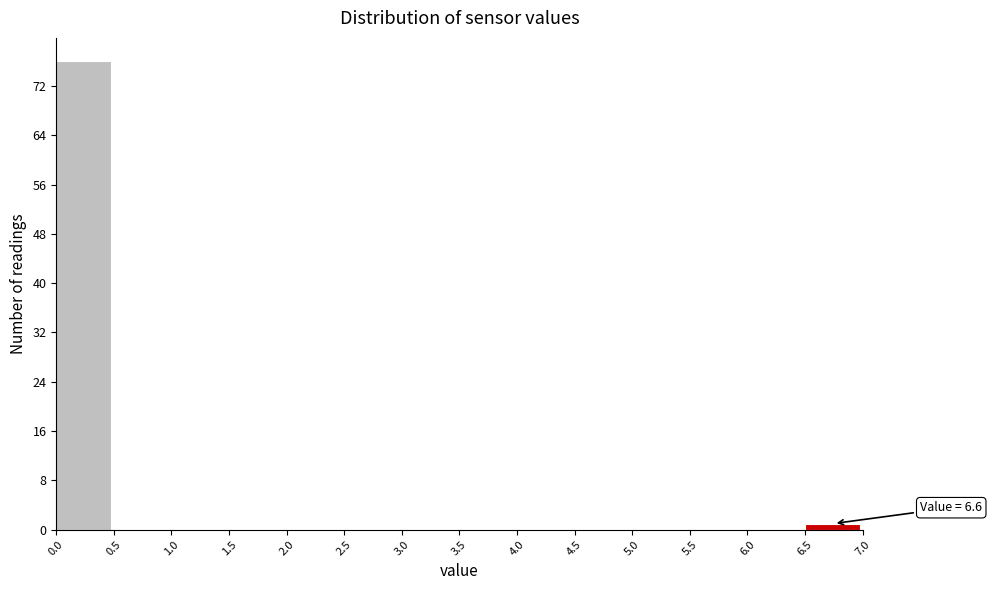

Which range on the x-axis has the tallest bar?

0.0 to 0.5